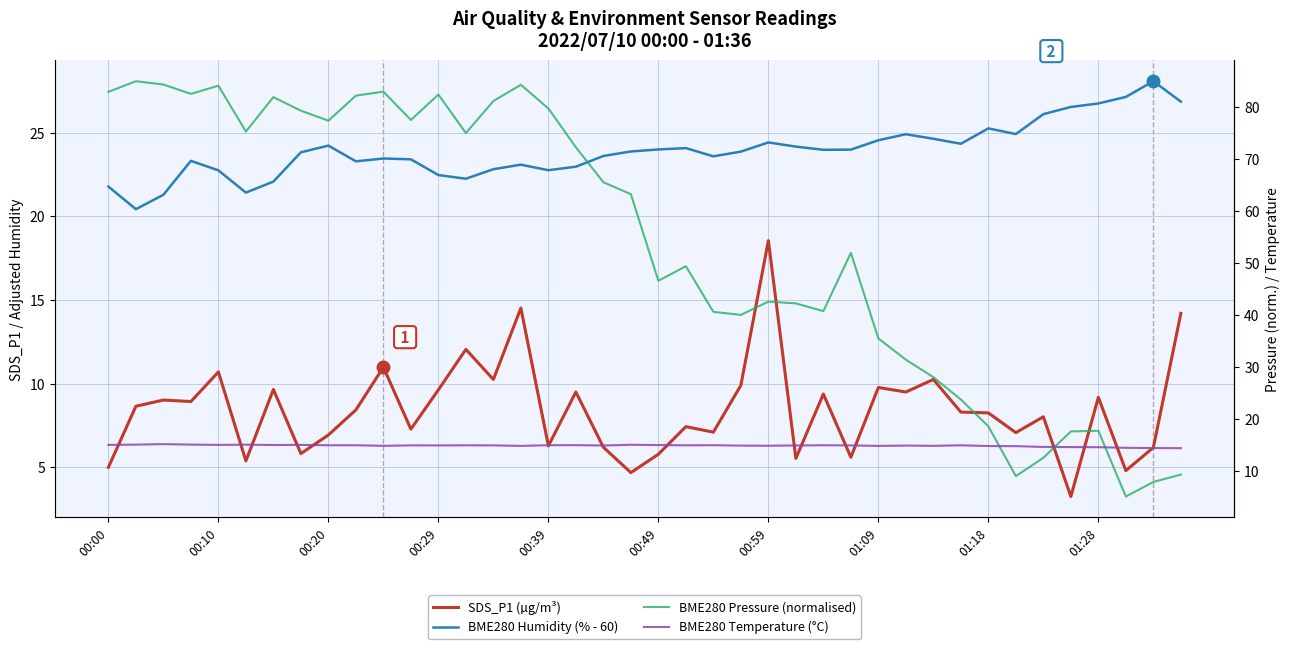

At how many categories does at least one series exceed 35?

29